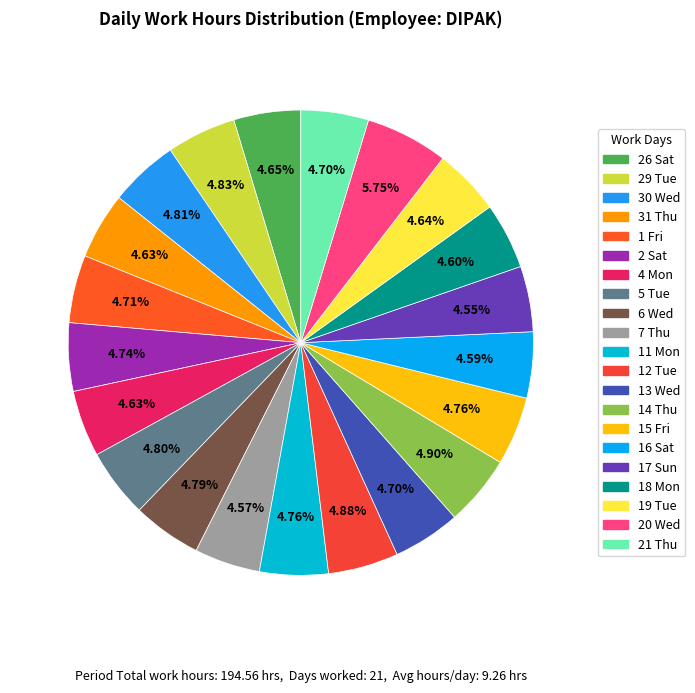

True or false: 31 Thu accounts for 5% of the total.

True